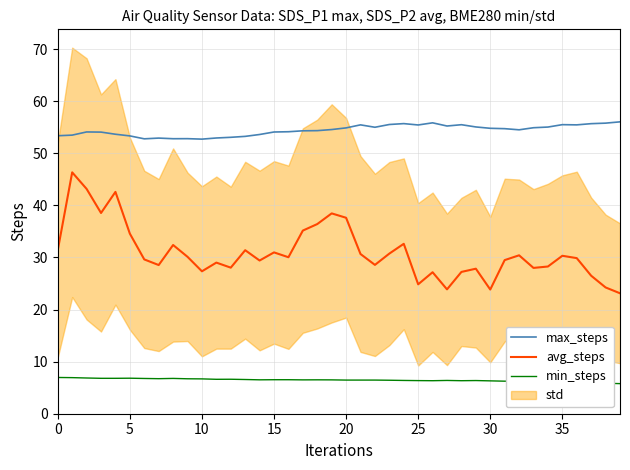

True or false: max_steps and min_steps cross at least once.

False